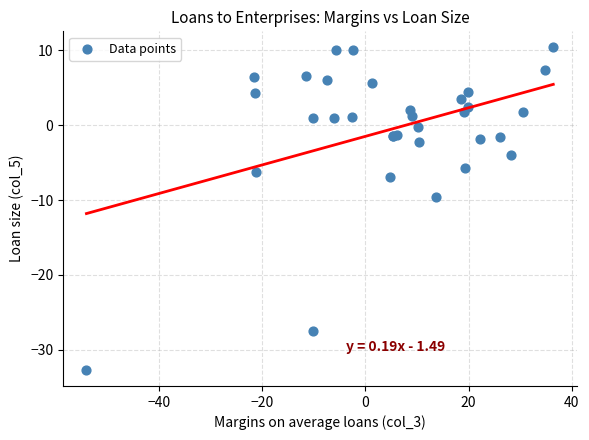

What Y value in the scatter plot is closest to -11?

-9.6